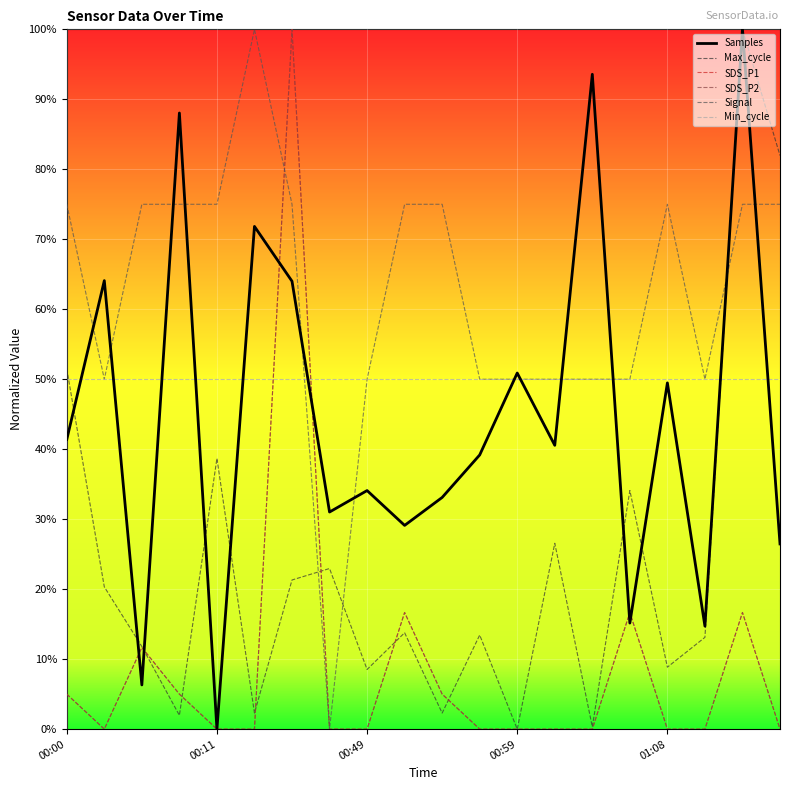

Is this an area chart (filled region under the line)?

No